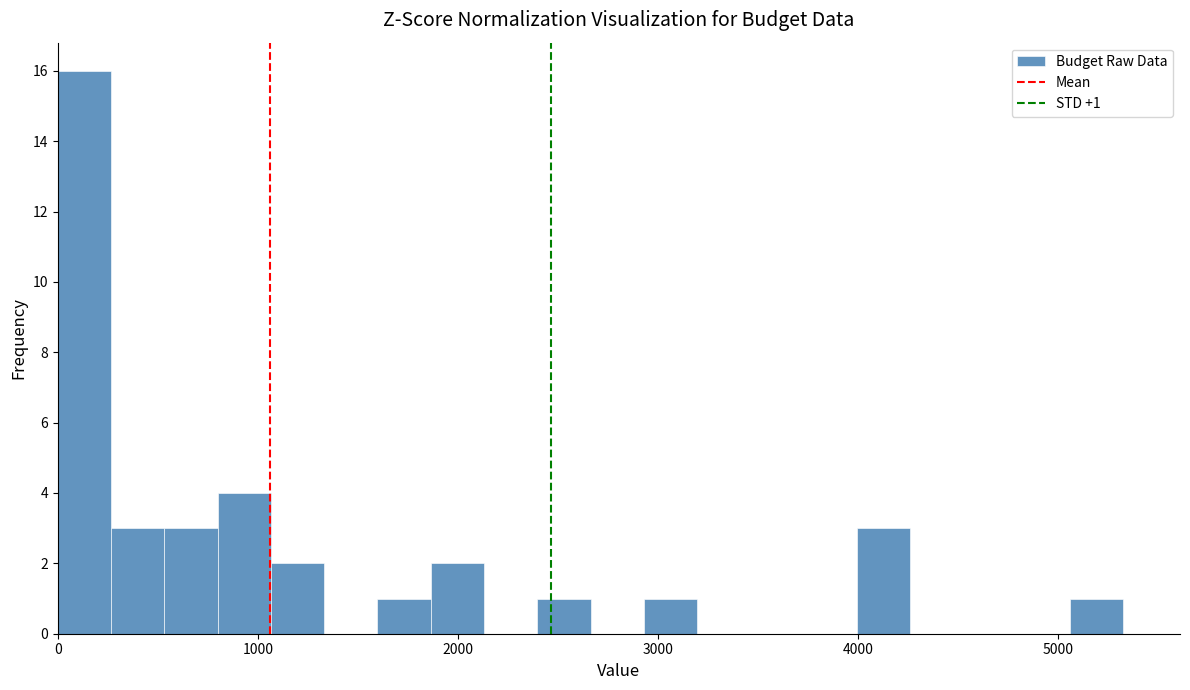

Read against the x-axis, roughly where is the centre of the tallest bar?

100